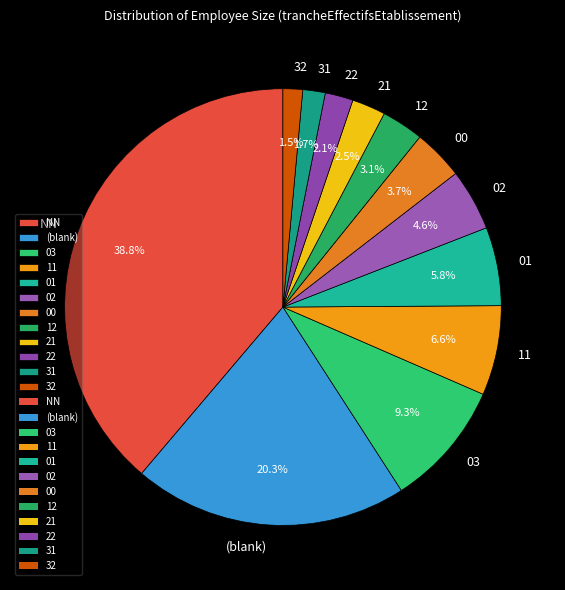

Which has a higher value, 12 or (blank)?

(blank)